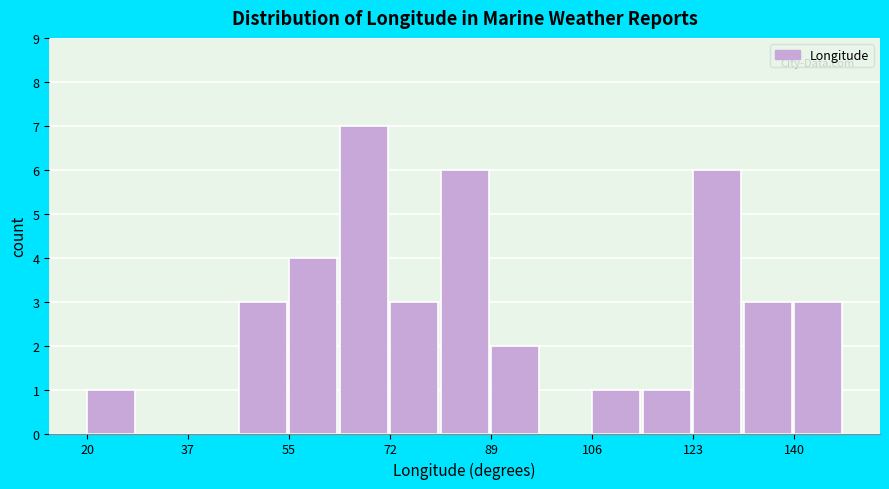

Reading left to right, list every bar in this chart as the range it spans on the x-axis followed by its height. Neither the bar edges nor the heights are printed on the chart, so give them approximately, as read against the axes.

20 to 30: 1
30 to 38: 0
38 to 46: 0
46 to 56: 3
56 to 64: 4
64 to 72: 7
72 to 80: 3
80 to 90: 6
90 to 98: 2
98 to 106: 0
106 to 116: 1
116 to 124: 1
124 to 132: 6
132 to 140: 3
140 to 150: 3